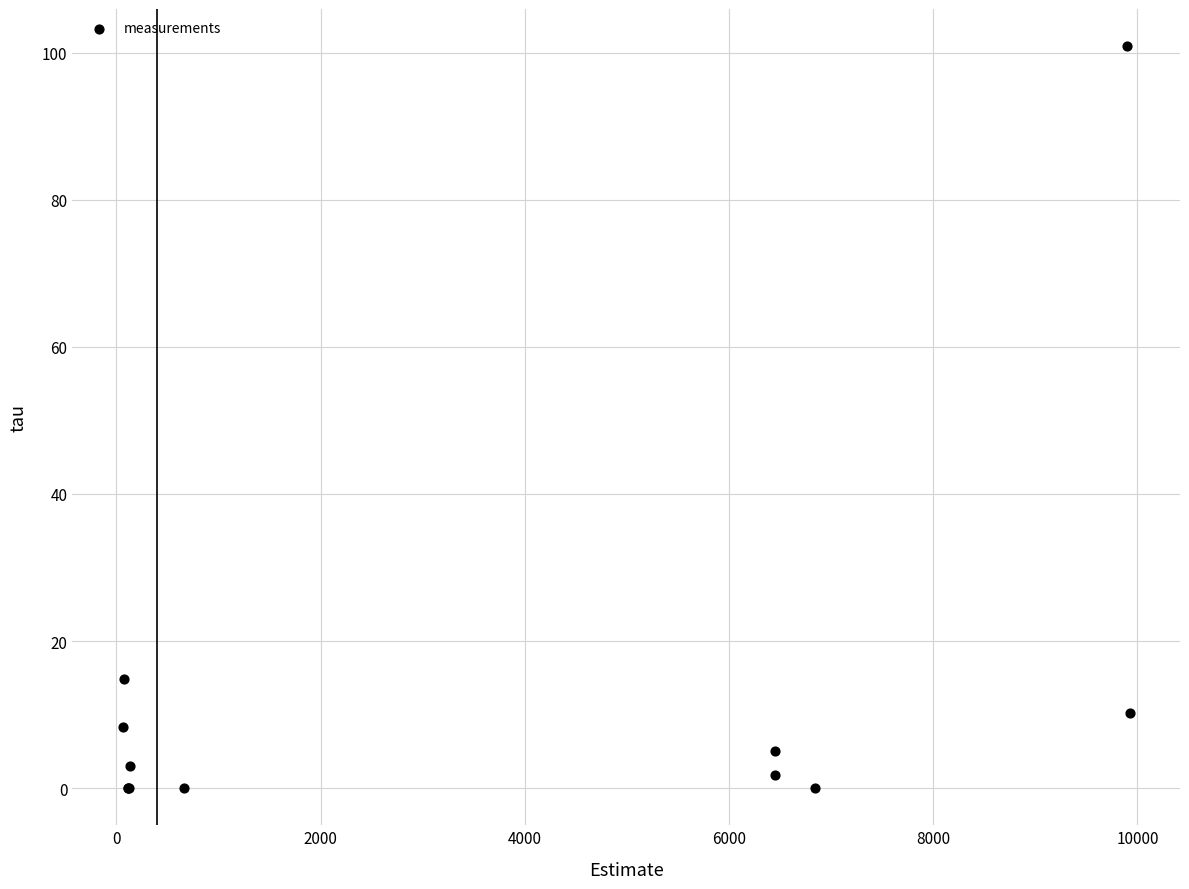

What Y value in the scatter plot is closest to 50?

14.9